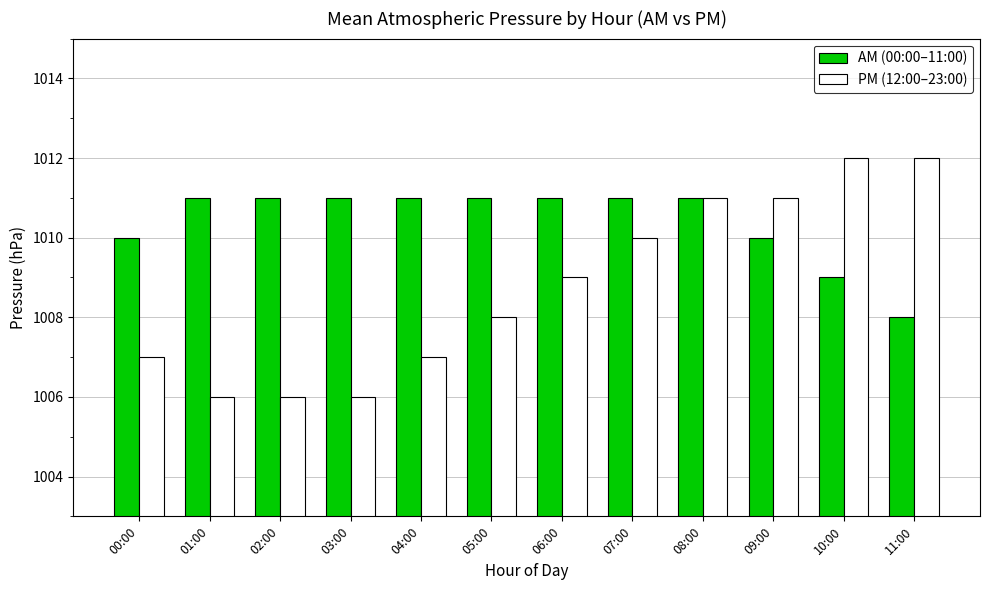

At which category is the sum across all series the highest?

08:00